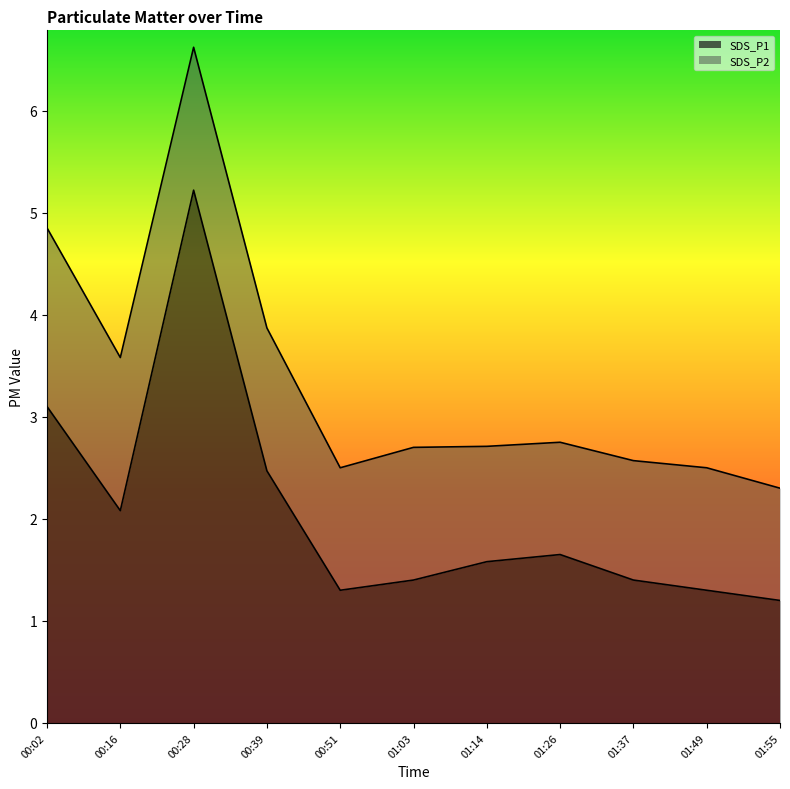

What is the greatest value displayed?

5.2